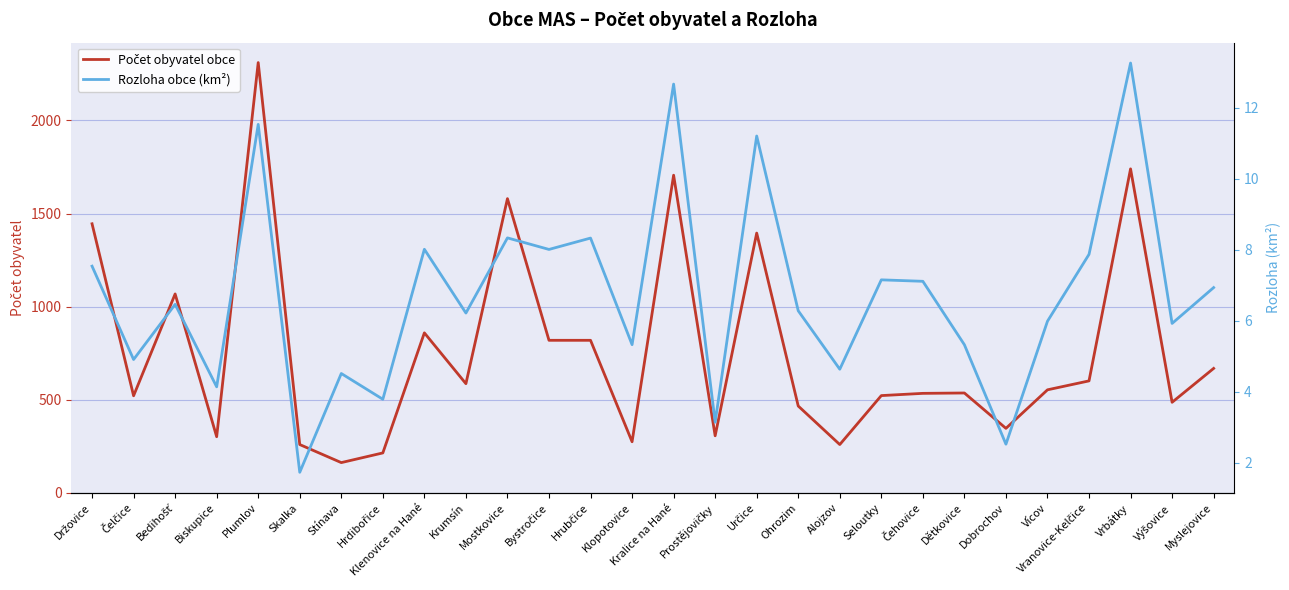

Which series has the widest spread of values?

Počet obyvatel obce